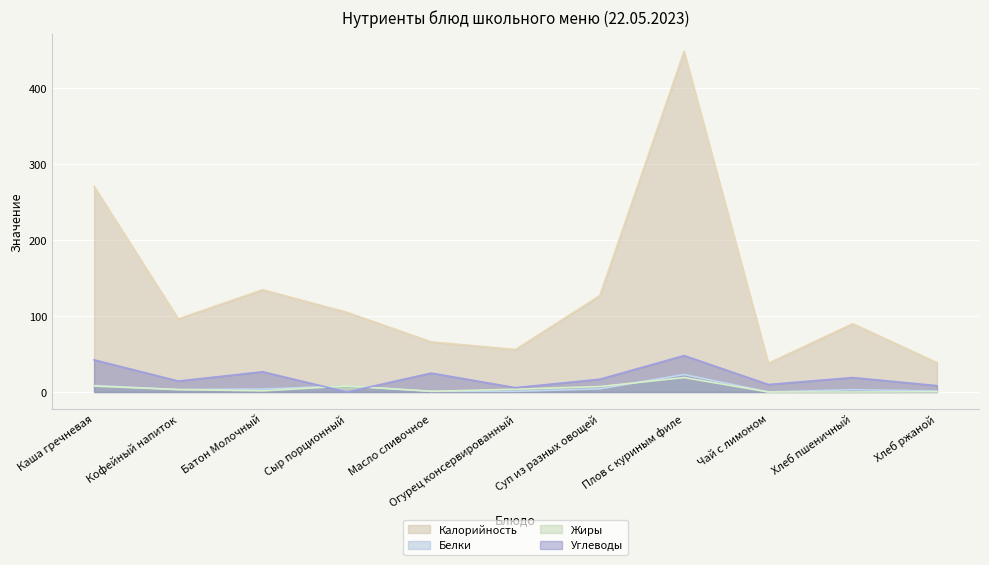

Rank the series by their maximum value, from lowest to highest.

Жиры, Белки, Углеводы, Калорийность